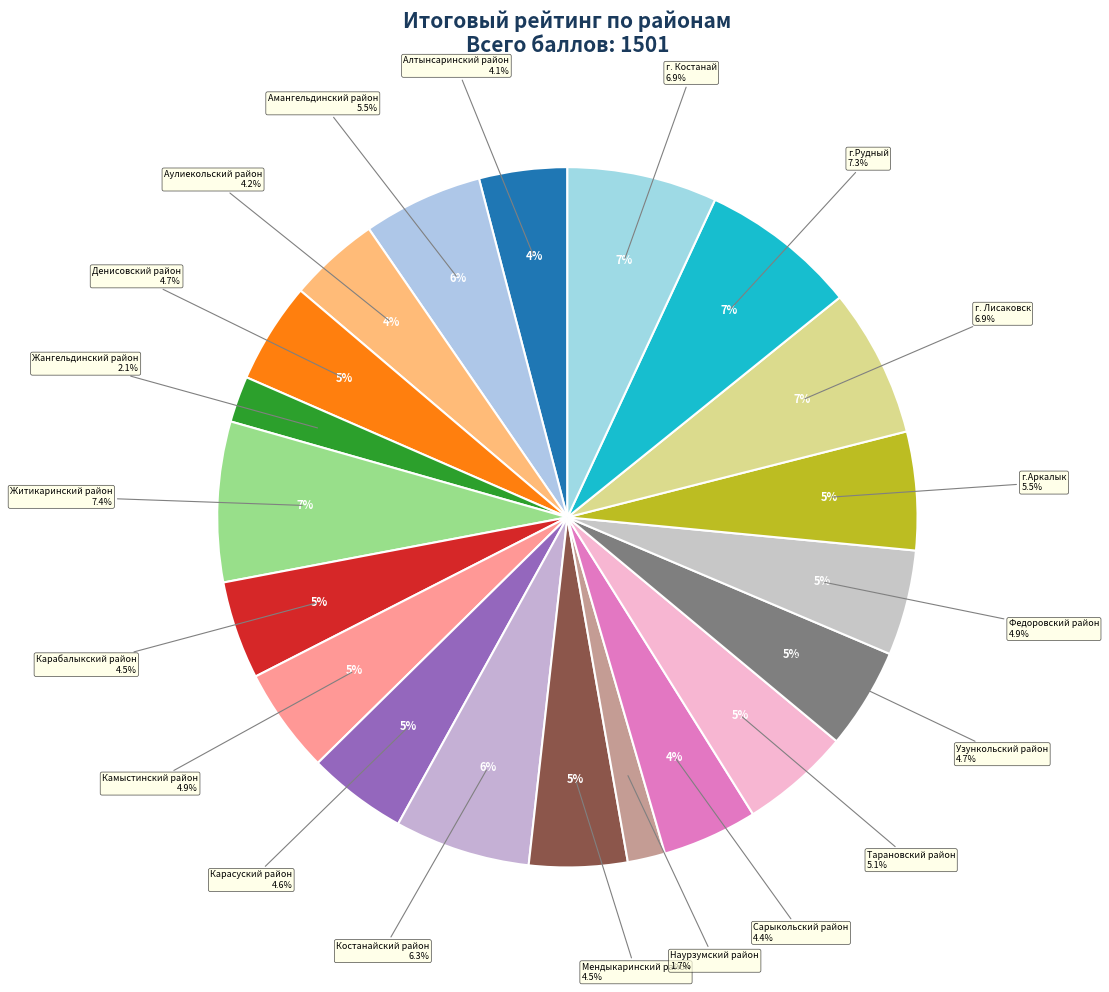

Between Алтынсаринский район and Узункольский район, which is larger?

Узункольский район